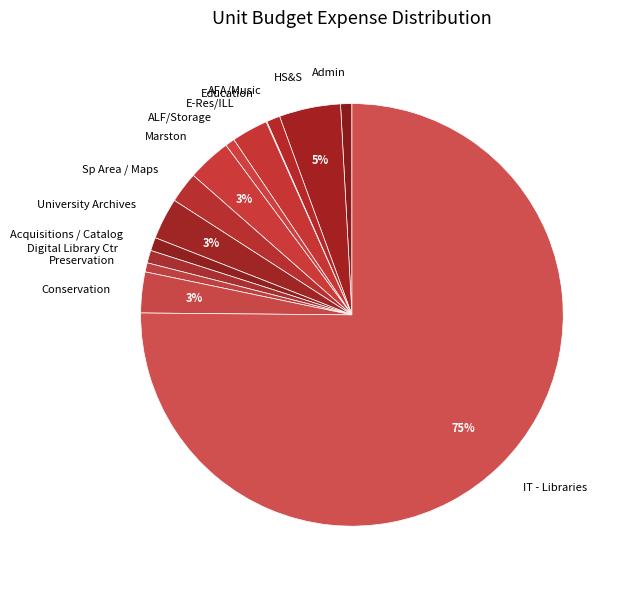

To the nearest percent, what is the difference between the University Archives and Preservation slice percentages?

2%